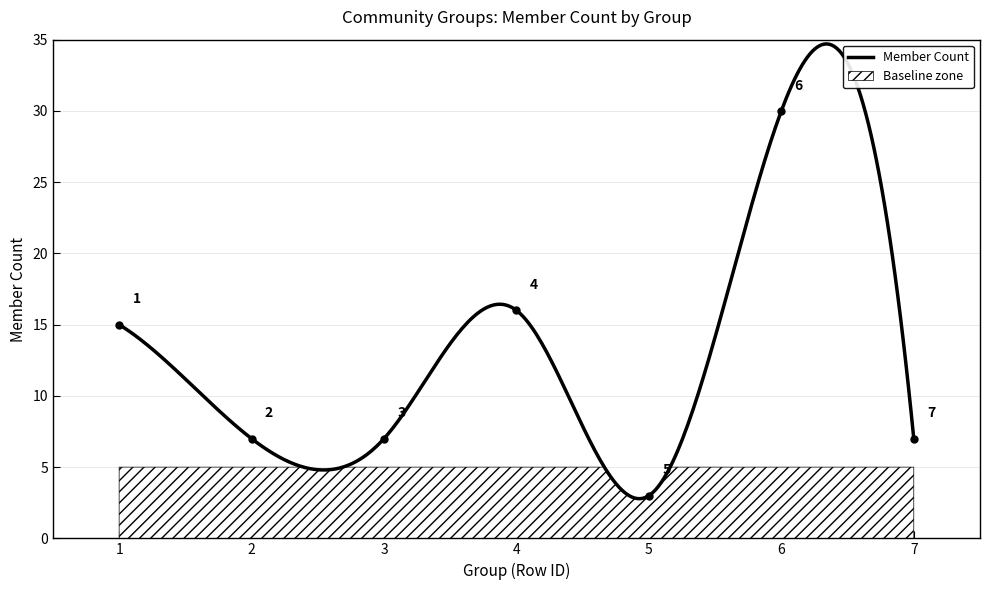

What is the value of the 4th point from the left?

16